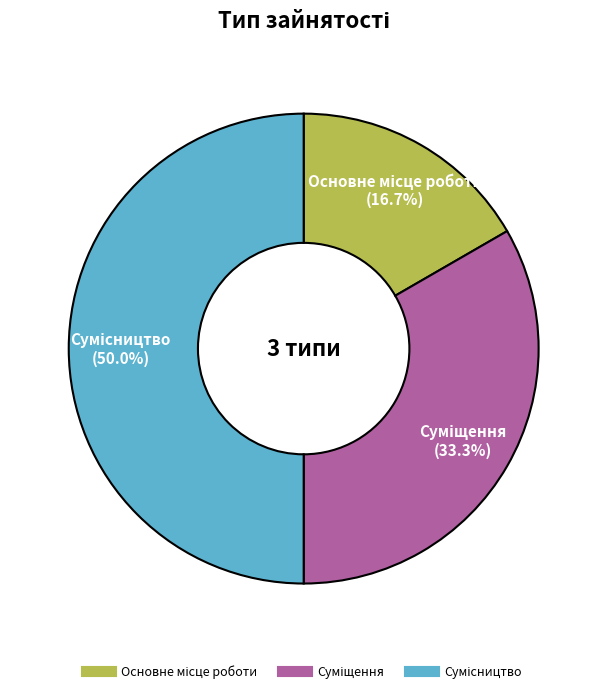

Is Основне місце роботи the majority of the pie?

No